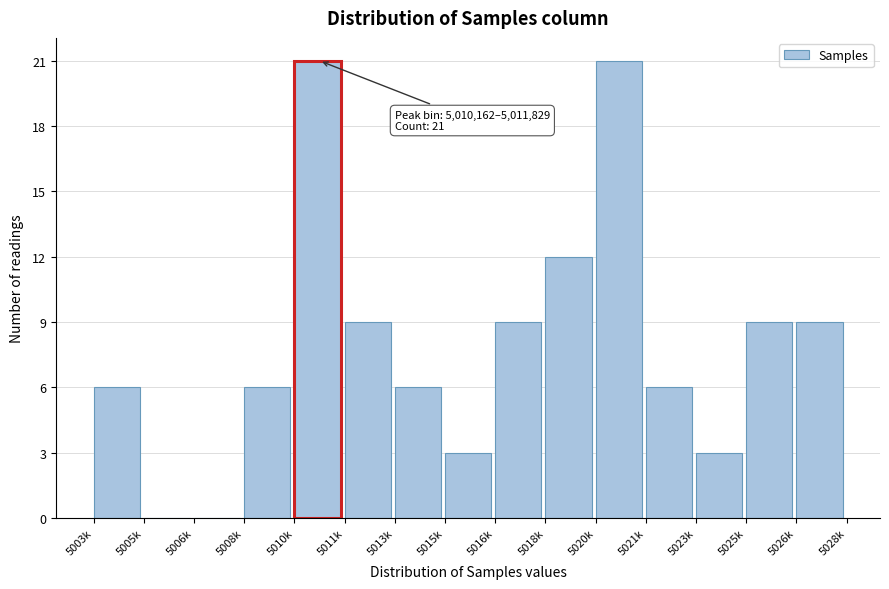

Reading right to left, transcribe all the data shown in this chart.

5026k=9	5025k=9	5023k=3	5021k=6	5020k=21	5018k=12	5016k=9	5015k=3	5013k=6	5011k=9	5010k=21	5008k=6	5006k=0	5005k=0	5003k=6